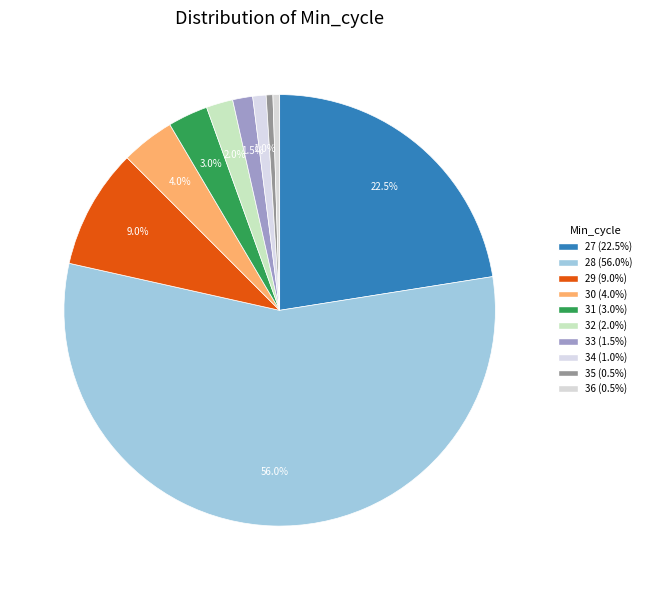

How much of the chart is everything except 29?

91.0%